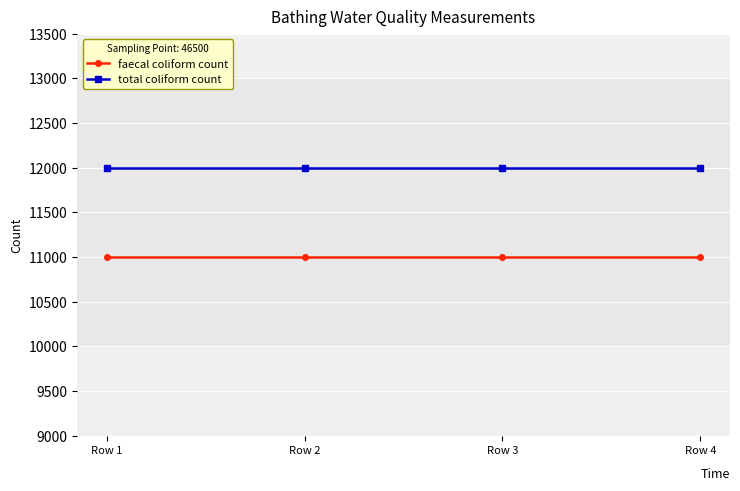

What is the average value of the total coliform count series?

12000